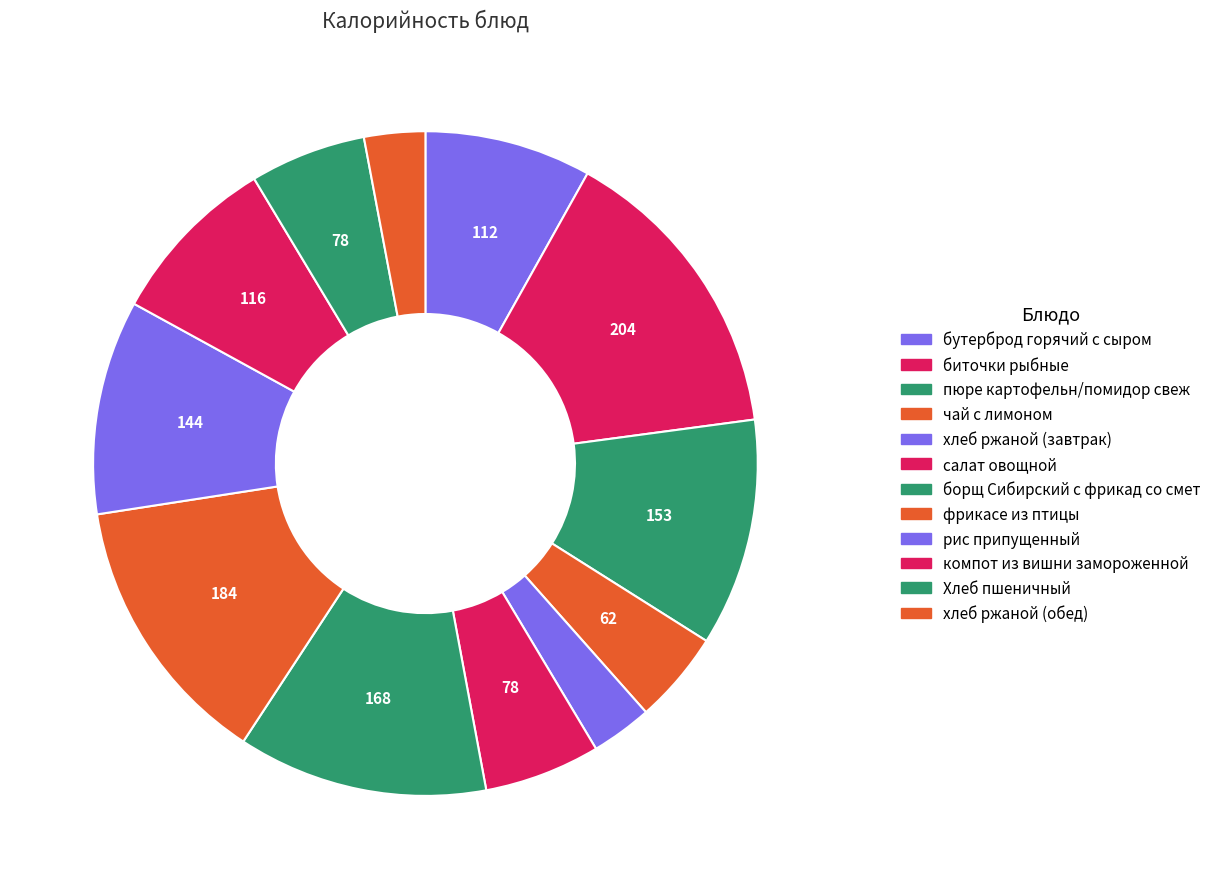

Is there a majority slice in this chart?

No